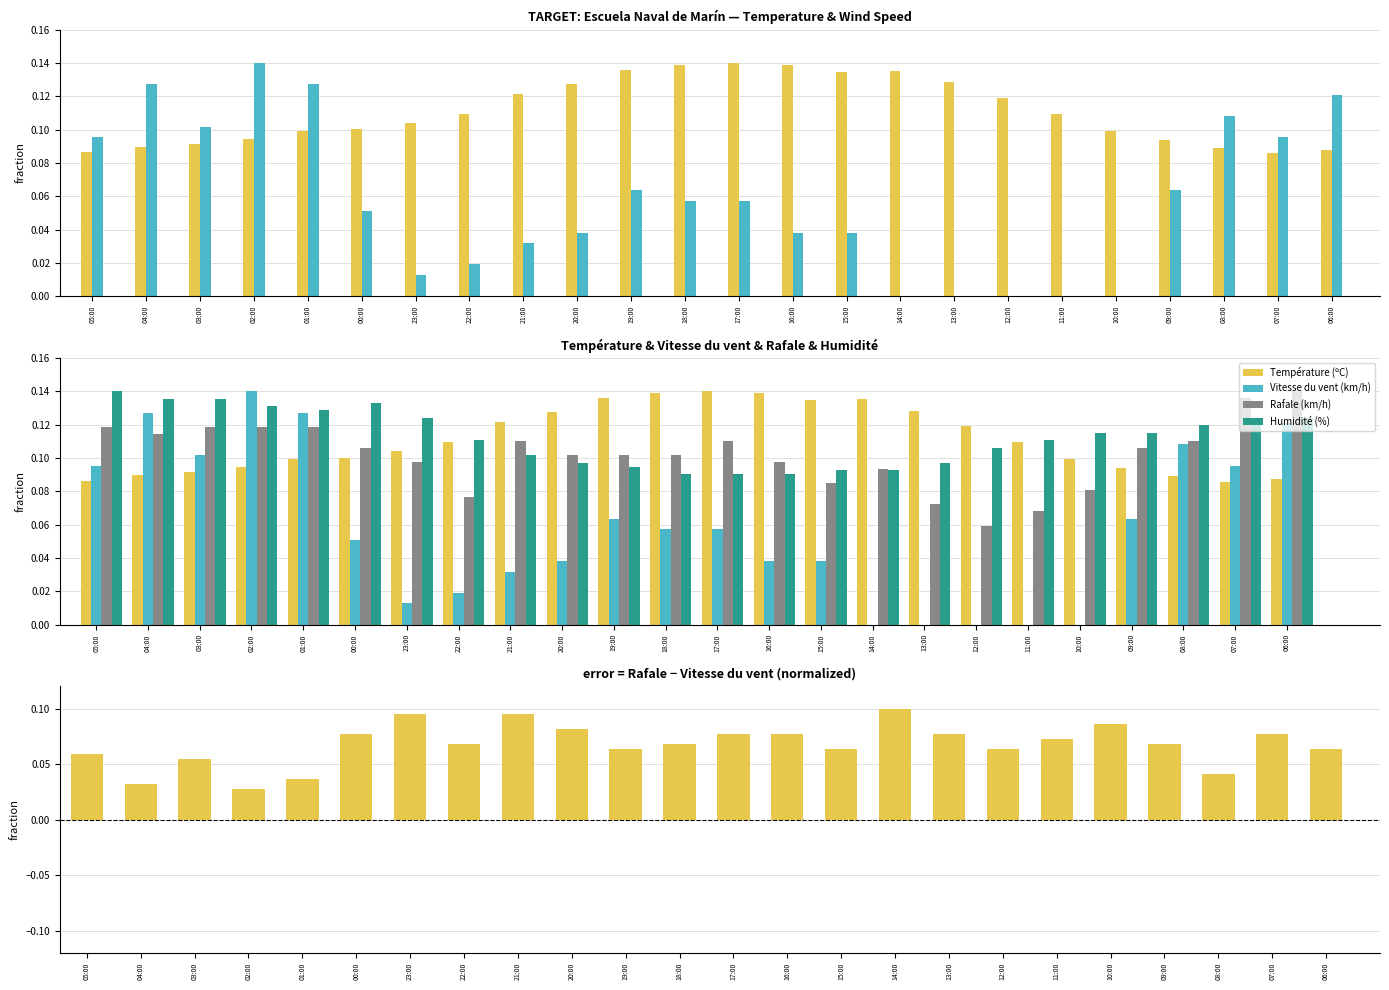

What is the spread (max minus min) of values at 18:00?

0.1